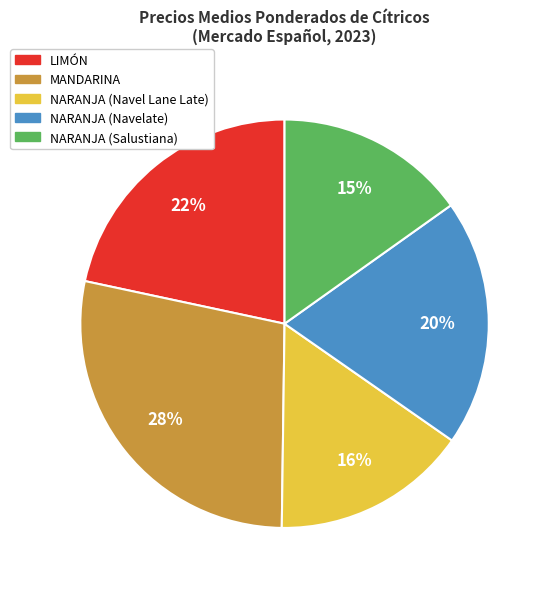

True or false: NARANJA (Navelate) accounts for 20% of the total.

True